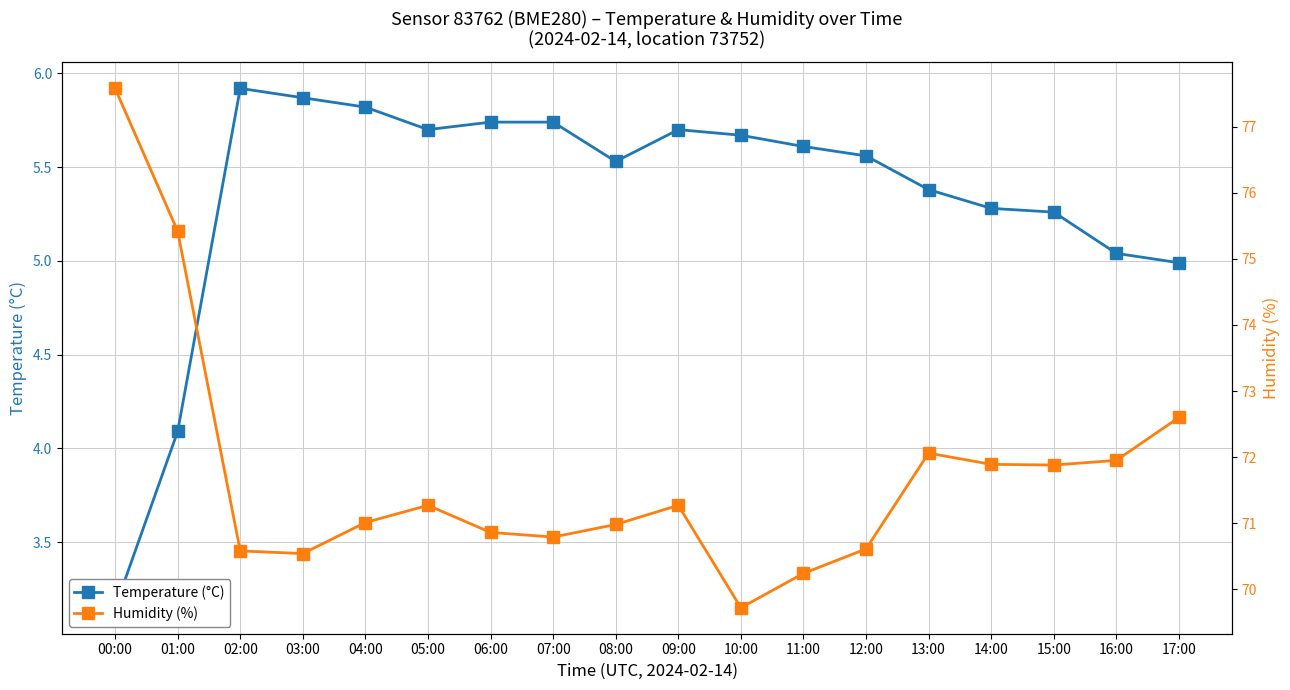

Rank the series by their average value, from lowest to highest.

Temperature (°C), Humidity (%)